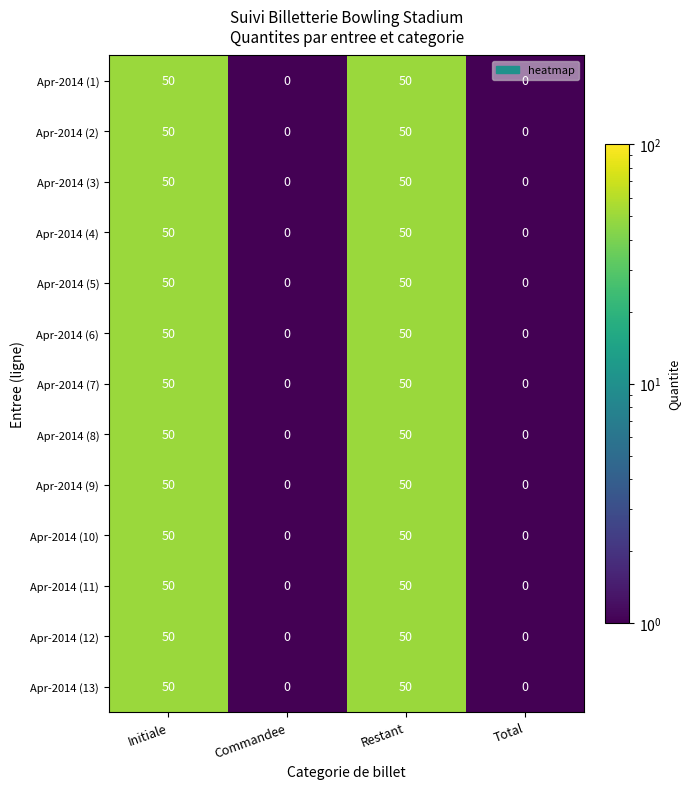

What is the highest value of the Apr-2014 (9) series?

50